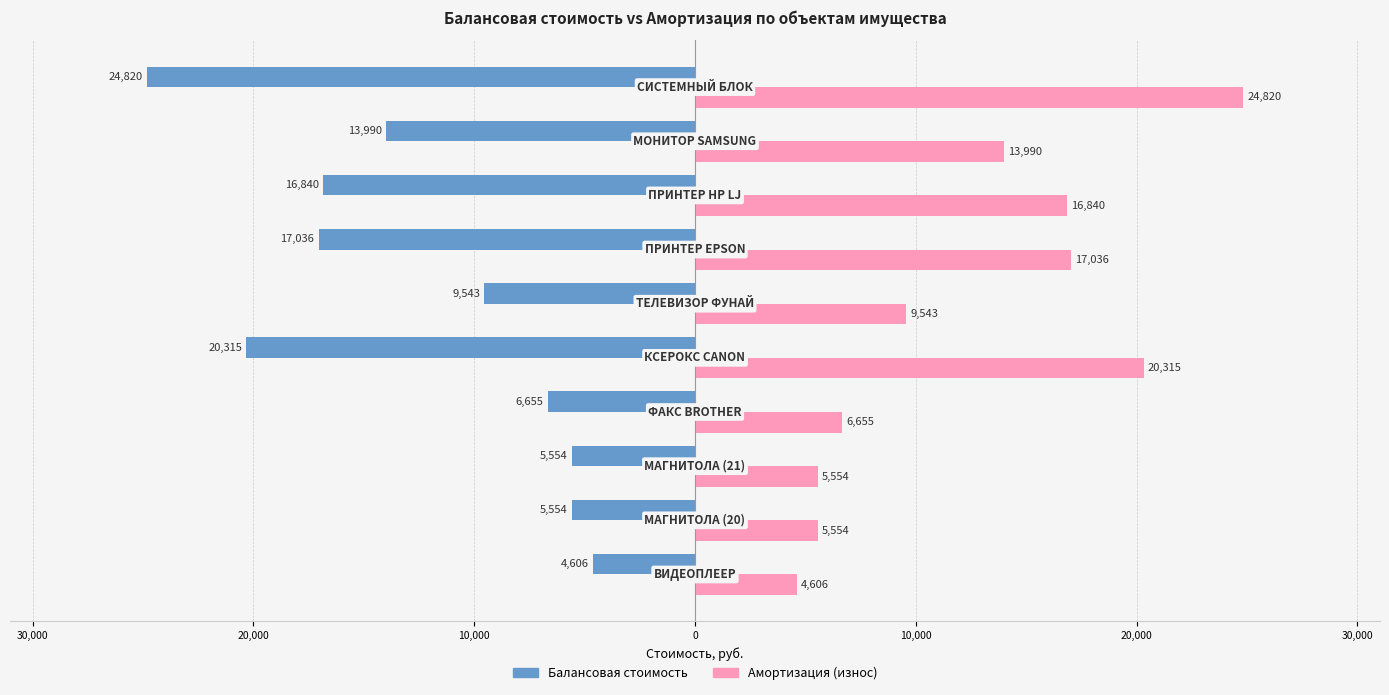

What are all the series names shown in the legend?

Балансовая стоимость, Амортизация (износ)